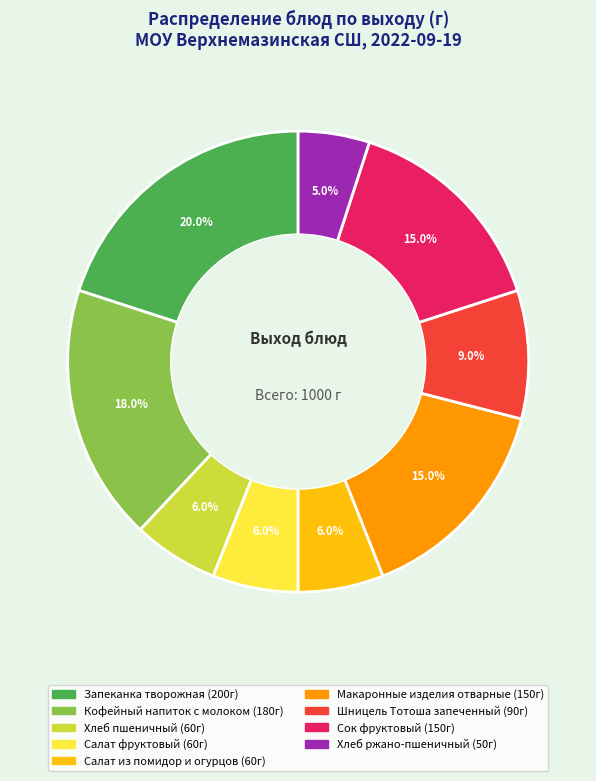

To the nearest percent, what is the combined percentage of Запеканка творожная and Шницель Тотоша запеченный?

29%